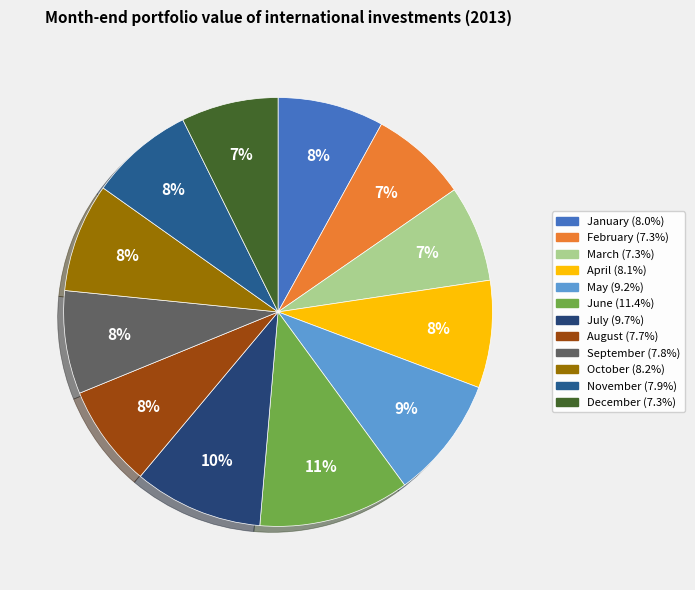

Is there a majority slice in this chart?

No